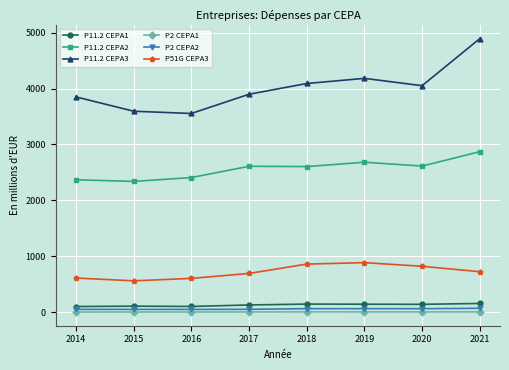

Which series has the largest range (max minus min)?

P11.2 CEPA3